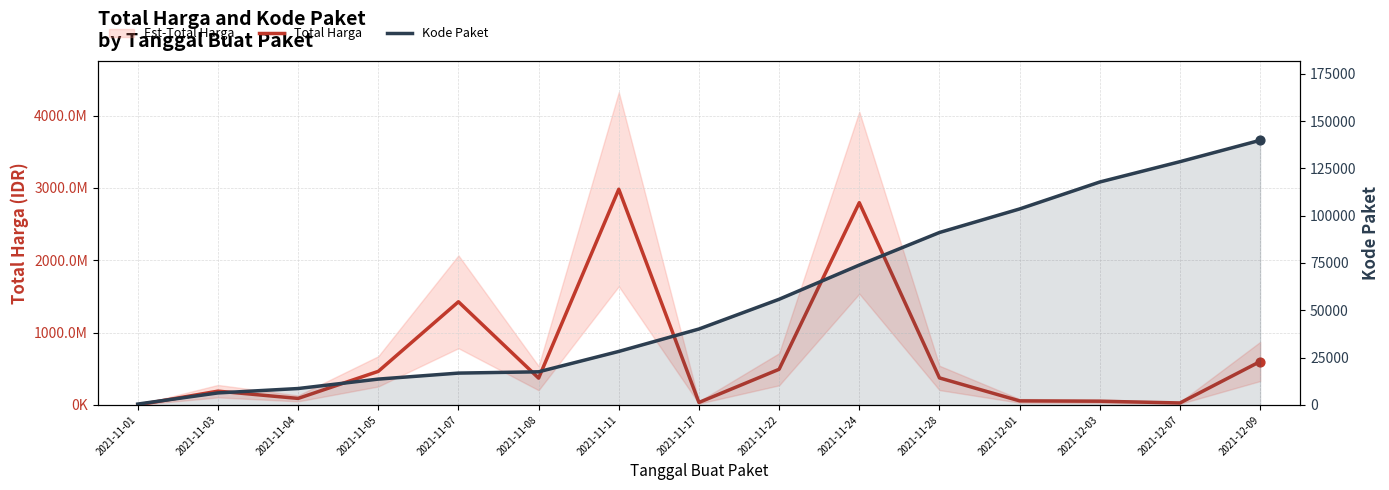

Which series has the widest spread of Y values?

Total Harga